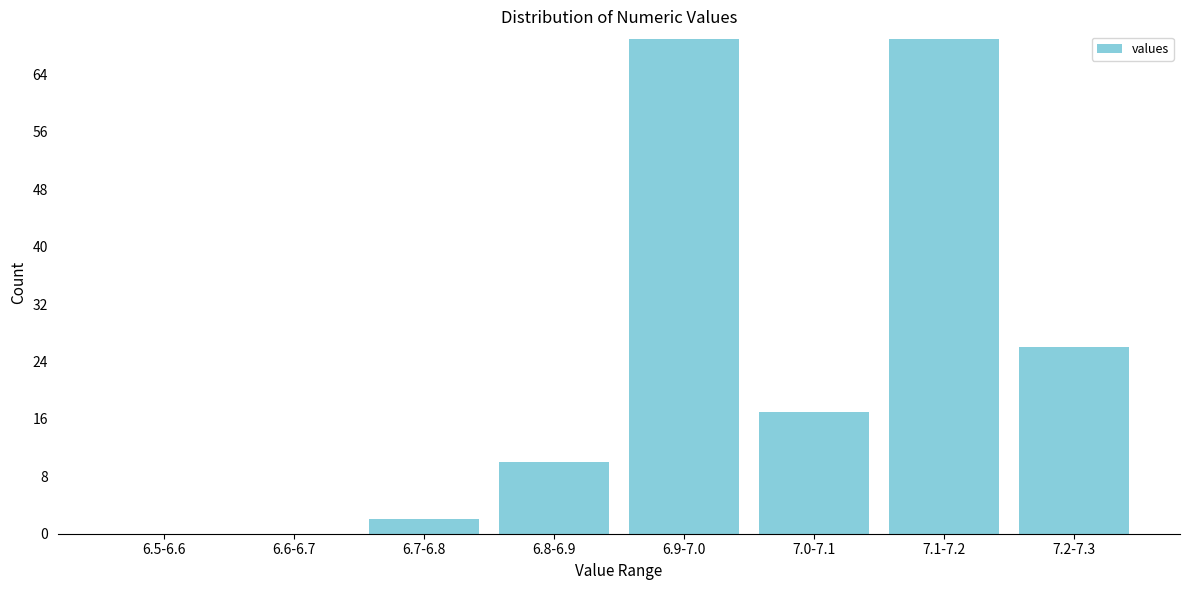

Reading left to right, list all the values displayed in this chart.

6.5-6.6=0	6.6-6.7=0	6.7-6.8=2	6.8-6.9=10	6.9-7.0=69	7.0-7.1=17	7.1-7.2=69	7.2-7.3=26